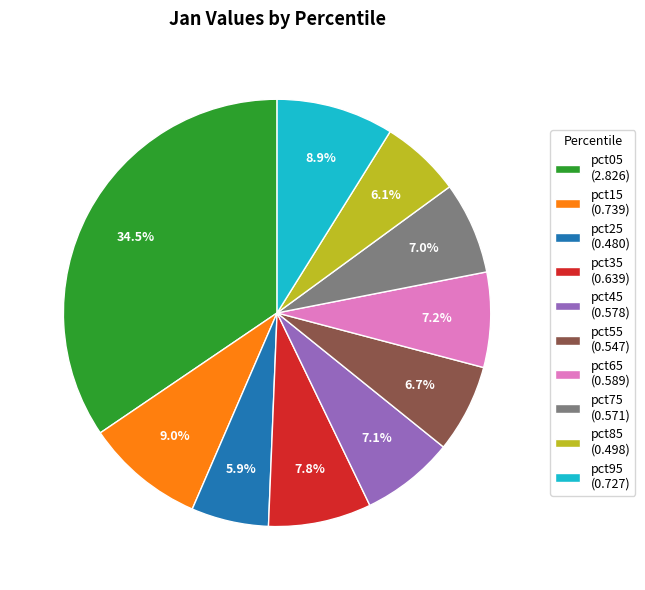

Is it true that pct85 is 6% of the pie?

True